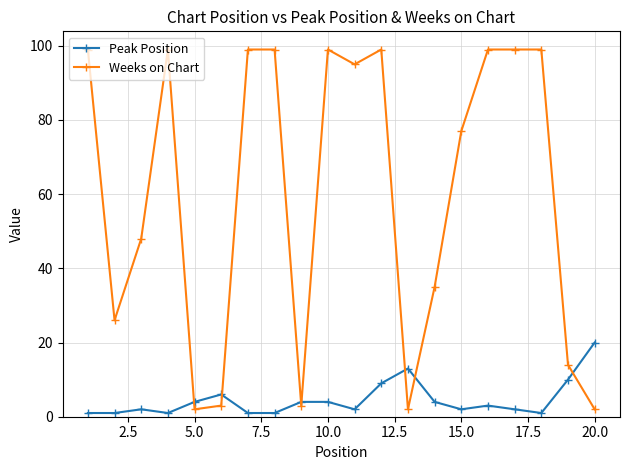

True or false: Weeks on Chart has more than 0 interior local peaks.

True